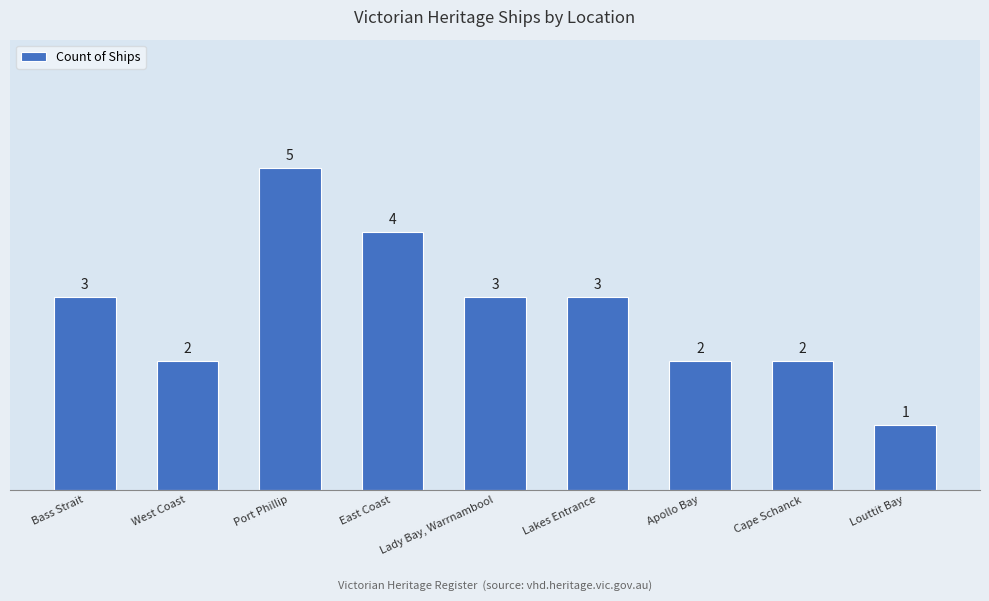

What is the sum of all values?

25